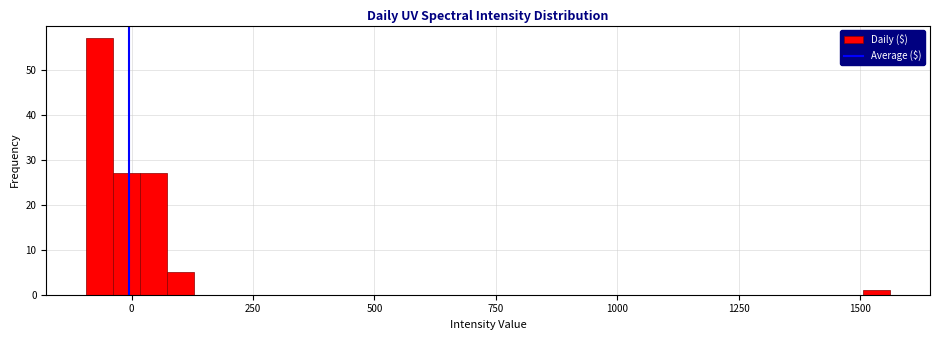

Read against the x-axis, roughly where is the centre of the tallest bar?

-50